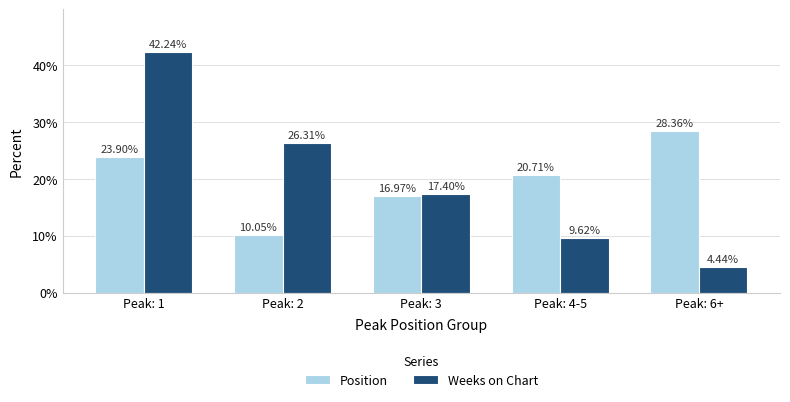

How many bars are there in total?

10